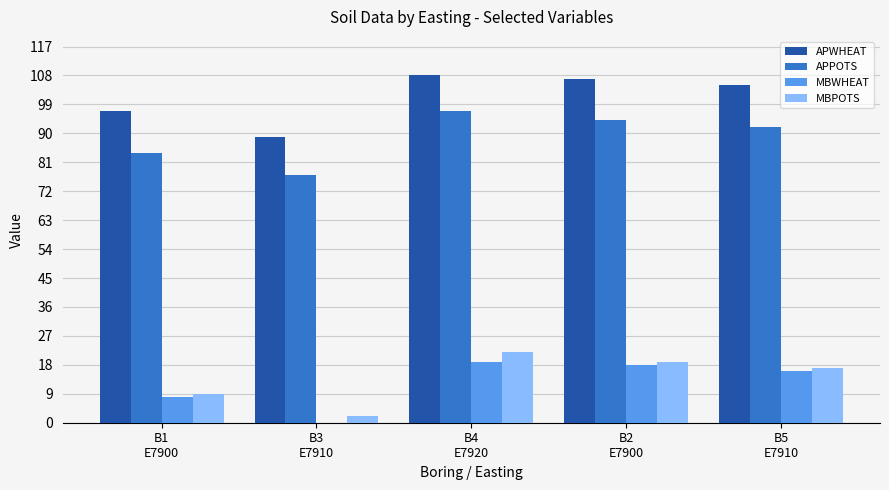

At which category is the sum across all series the highest?

B4
E7920